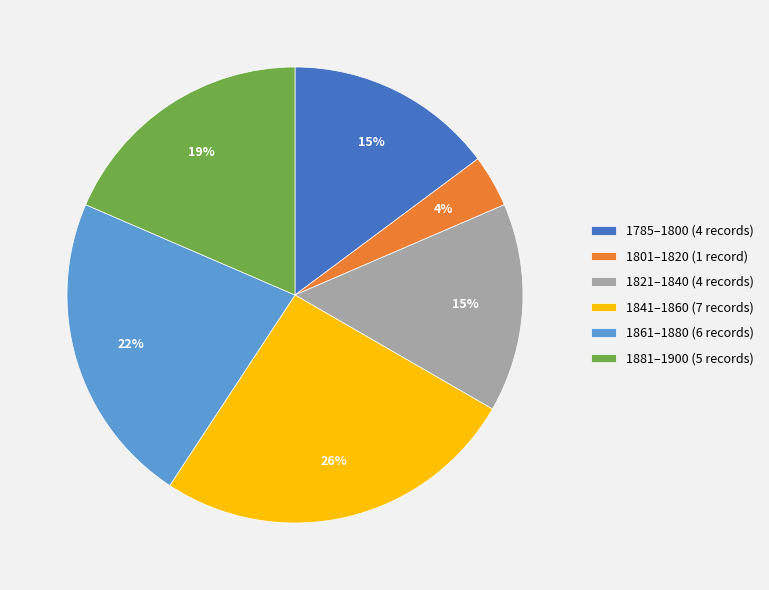

The 1881–1900 (5 records) slice represents 19% of the pie. True or false?

True